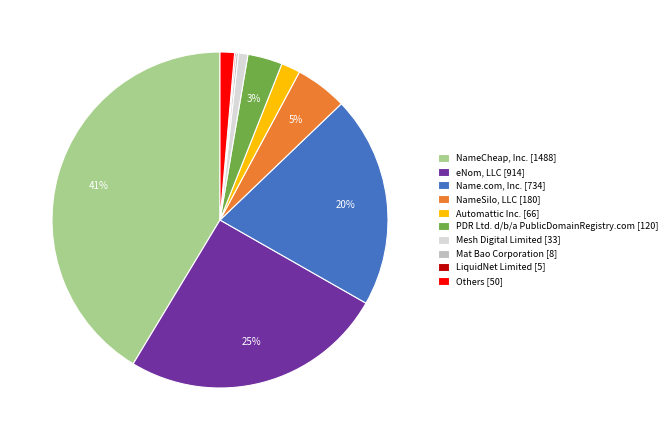

Which has a higher value, NameCheap, Inc. [1488] or PDR Ltd. d/b/a PublicDomainRegistry.com [120]?

NameCheap, Inc. [1488]